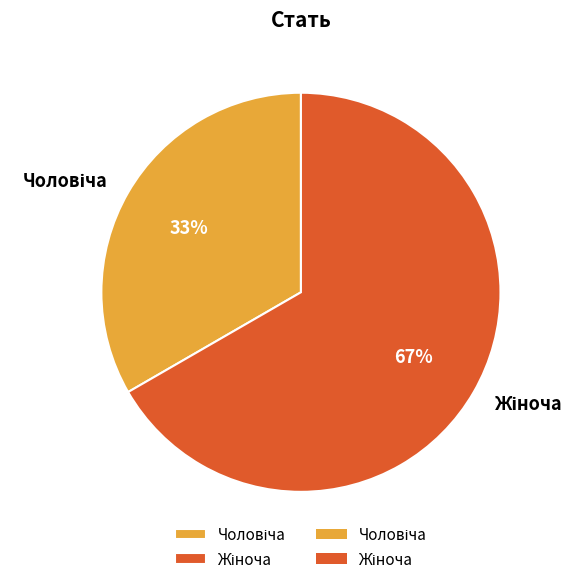

To the nearest percent, what is the average slice percentage?

50%